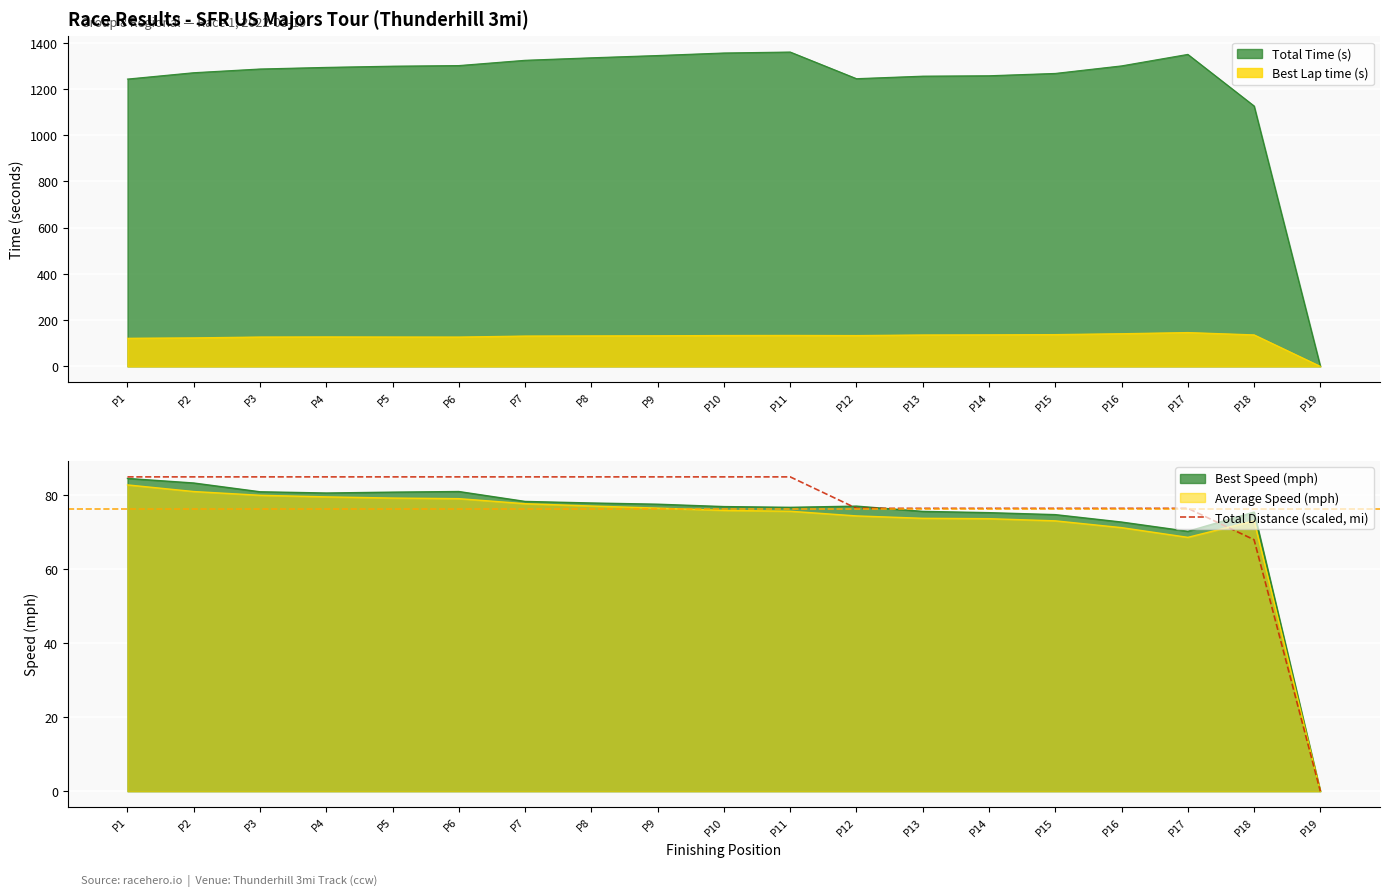

Which category has the highest value across all series?

P1